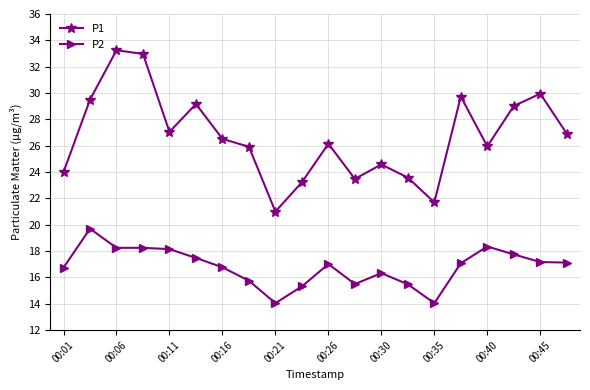

What is the average value of the P2 series?

16.8